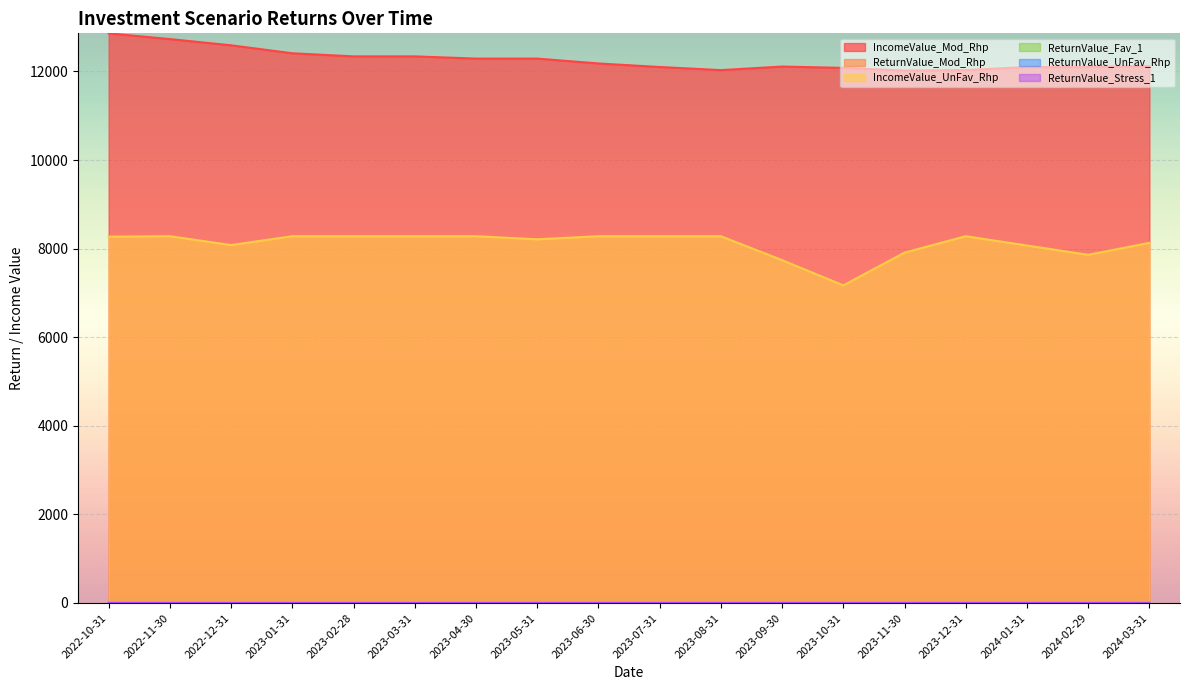

How many lines are shown in the chart?

6